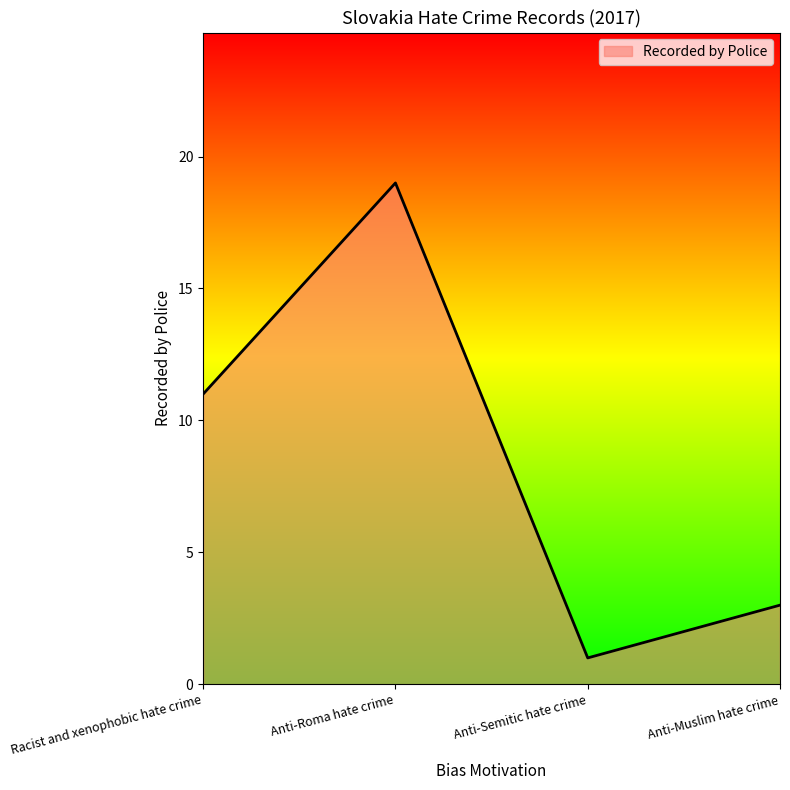

At which label is the value closest to 10?

Racist and xenophobic hate crime